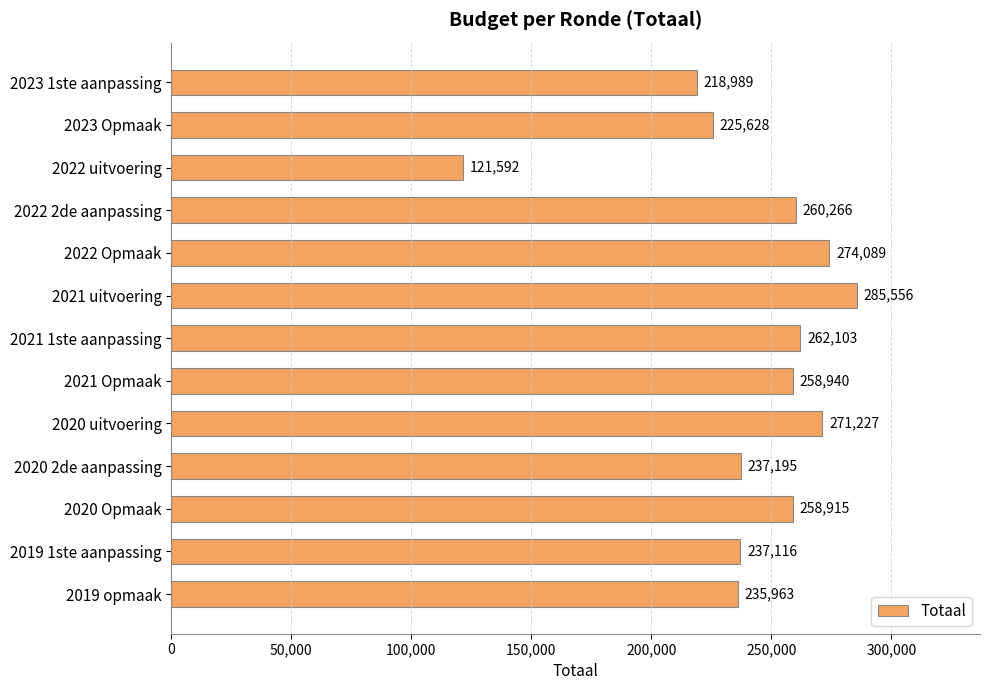

Rank the categories by value from lowest to highest.

2022 uitvoering, 2023 1ste aanpassing, 2023 Opmaak, 2019 opmaak, 2019 1ste aanpassing, 2020 2de aanpassing, 2020 Opmaak, 2021 Opmaak, 2022 2de aanpassing, 2021 1ste aanpassing, 2020 uitvoering, 2022 Opmaak, 2021 uitvoering